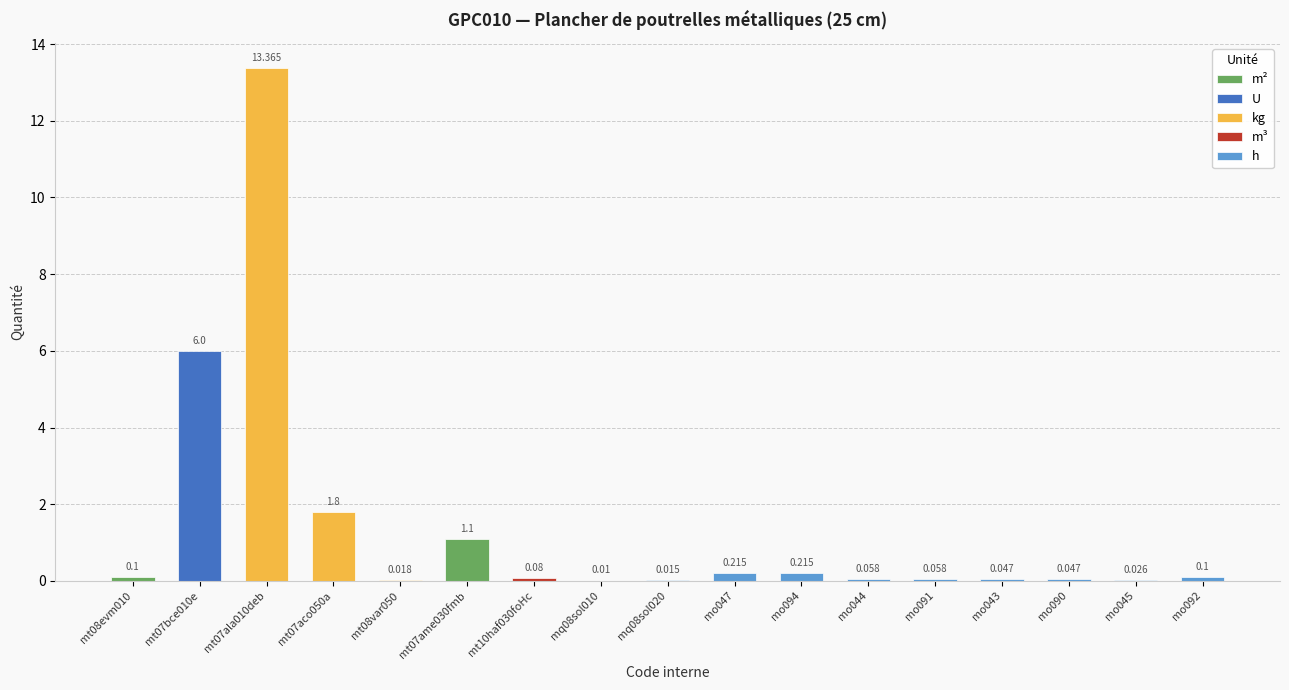

What is the sum of all values?

23.3